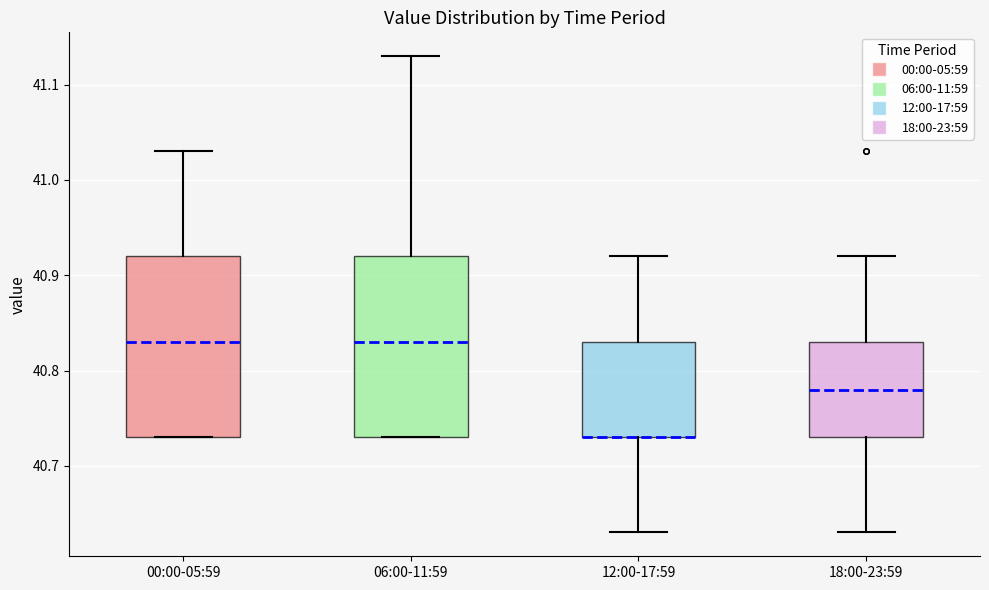

Reading left to right, read every box against the y-axis: the position of its median line, the range the box covers, and the ends of its whiskers. The values are not printed on the chart, so give them approximately, as read against the axis.

00:00-05:59: median 40.83, box 40.73 to 40.92, whiskers 40.73 to 41.03
06:00-11:59: median 40.83, box 40.73 to 40.92, whiskers 40.73 to 41.13
12:00-17:59: median 40.73 (drawn on the box's lower edge), box 40.73 to 40.83, whiskers 40.63 to 40.92
18:00-23:59: median 40.78, box 40.73 to 40.83, whiskers 40.63 to 40.92